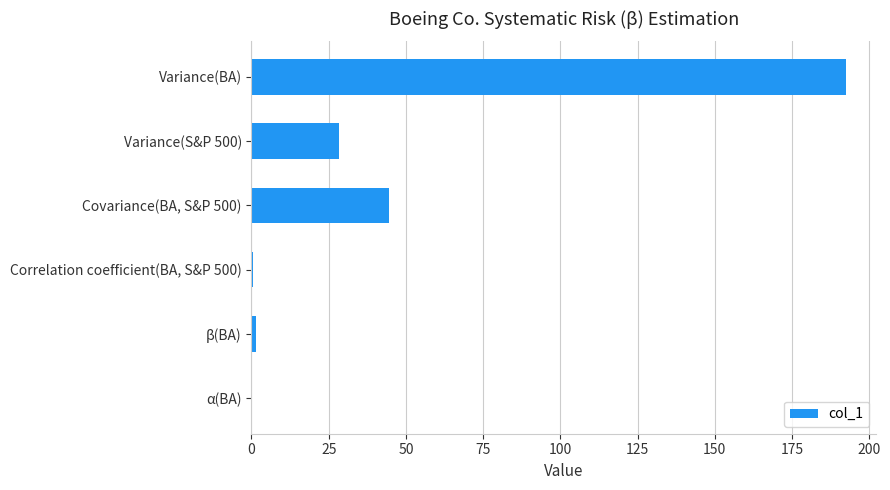

What is the maximum value shown in the chart?

192.7